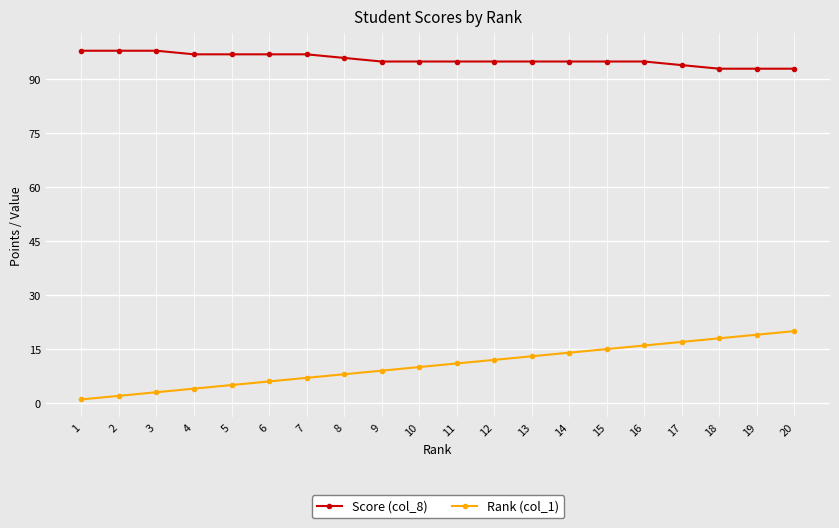

List the series in order of their overall mean, highest first.

Score (col_8), Rank (col_1)